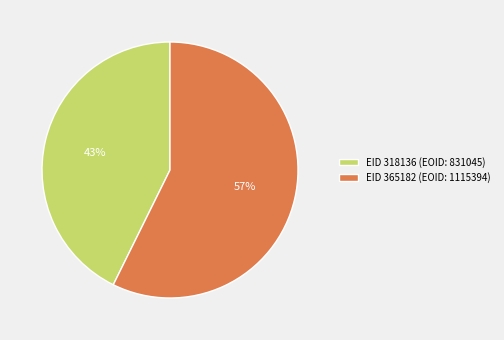

To the nearest percent, what portion does EID 365182 (EOID: 1115394) represent?

57%